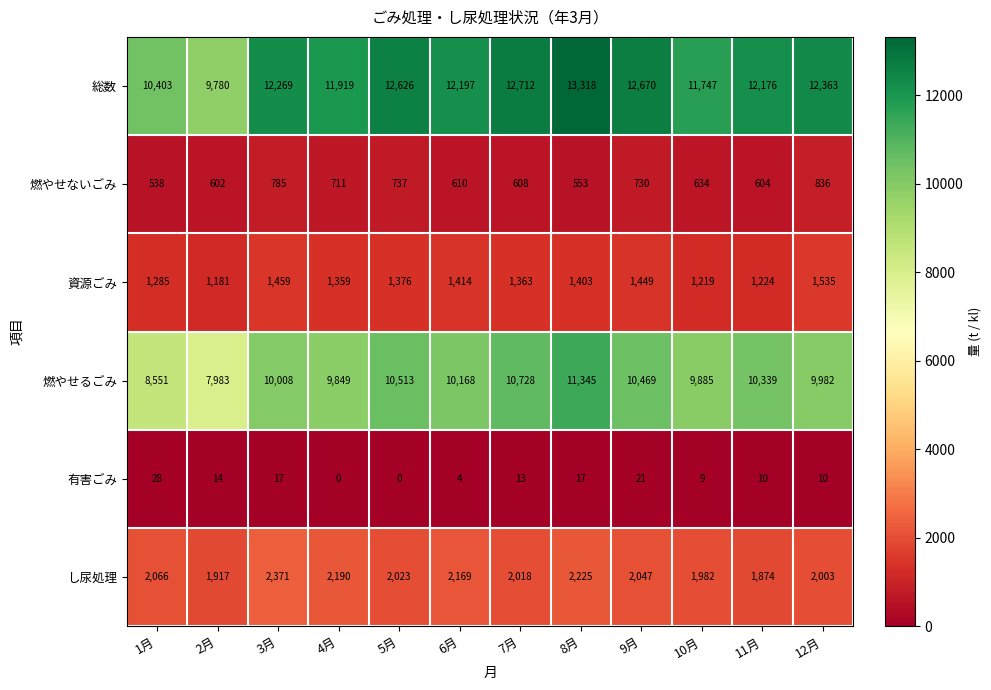

How many distinct data groups are displayed?

6